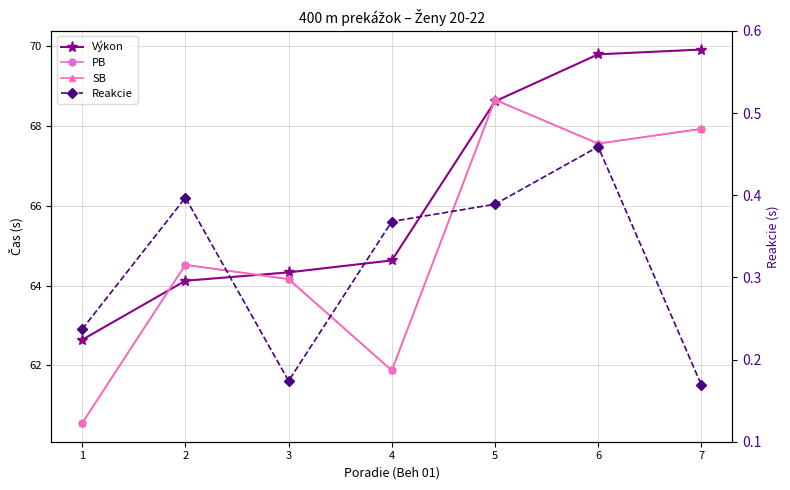

The SB series shows 68.7 at 5. True or false?

True